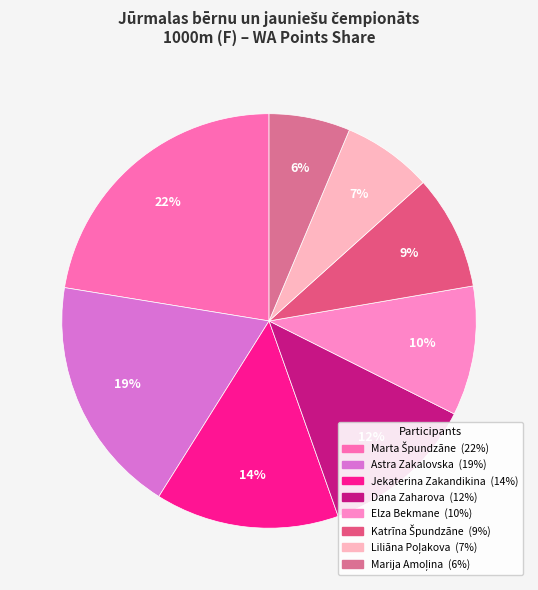

Is it true that Dana Zaharova is 12% of the pie?

True